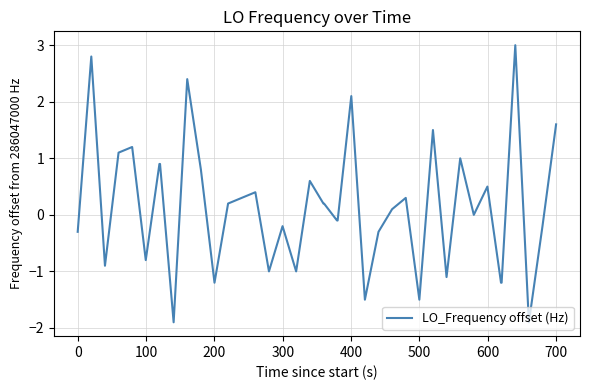

Reading left to right, what are all the values shown in this chart?

-0.3	2.8	-0.9	1.1	1.2	-0.8	0.9	0.9	-1.9	2.4	0.8	-1.2	0.2	0.3	0.4	-1.0	-0.2	-1.0	0.6	0.2	0.2	-0.1	-0.1	2.1	-1.5	-0.3	0.1	0.3	-1.5	1.5	-1.1	1.0	0.0	0.5	-1.2	-1.2	3.0	-1.9	-0.2	1.6